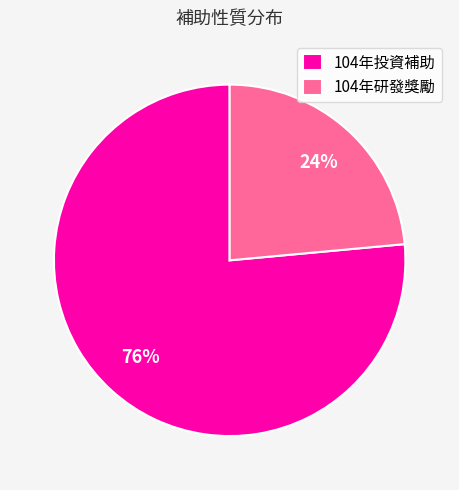

To the nearest percent, what is the average slice percentage?

50%